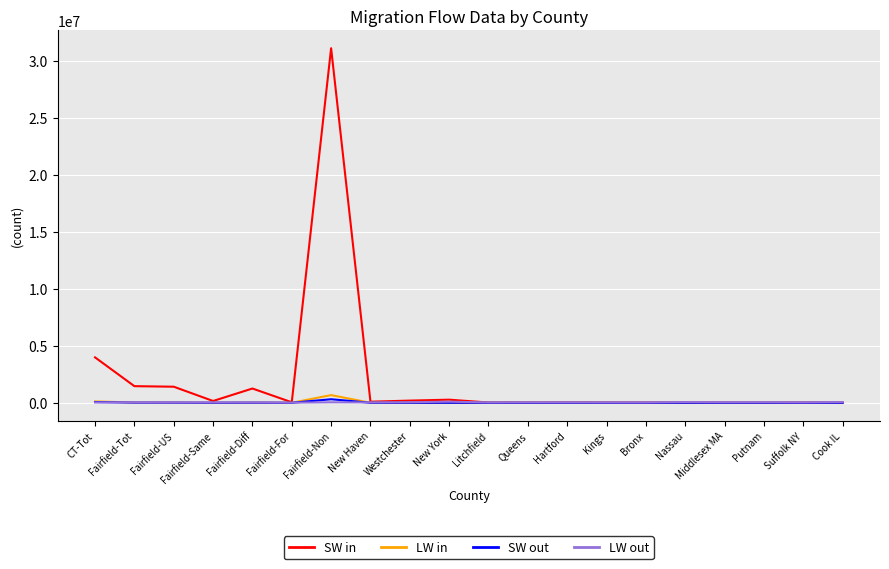

What is the maximum value shown in the chart?

31123441